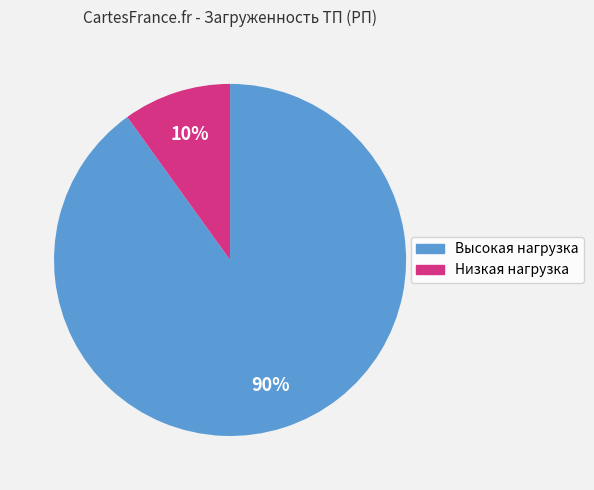

Is there a majority slice in this chart?

Yes